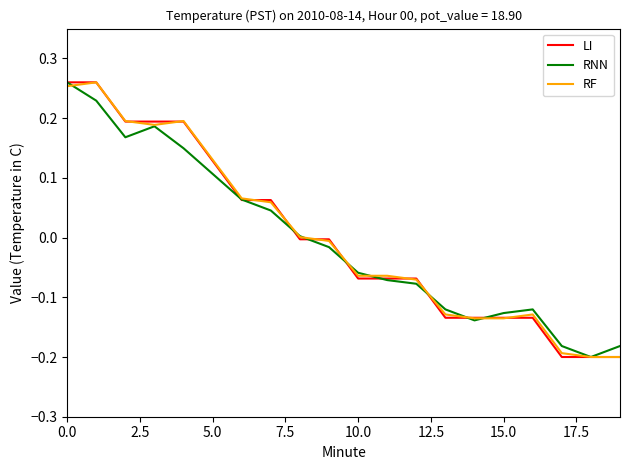

True or false: LI and RF cross at least once.

True